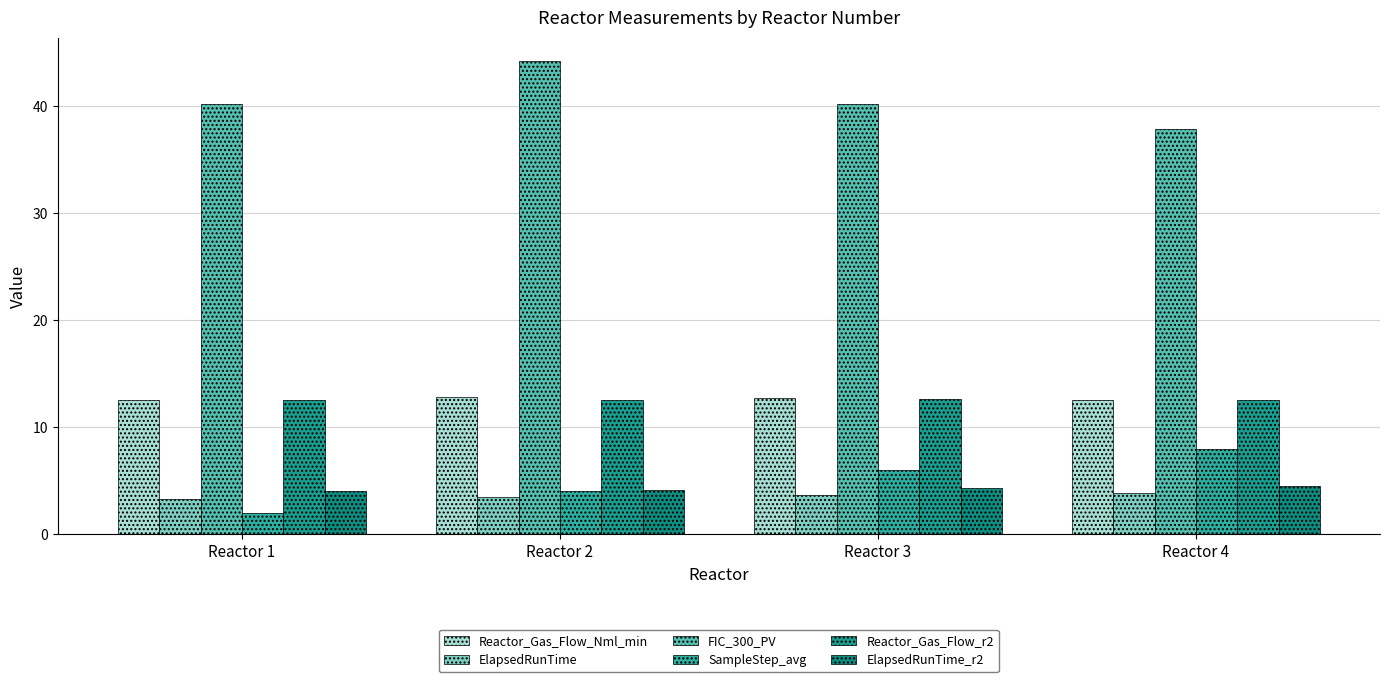

Between Reactor 2 and Reactor 4, which series saw the biggest shift?

FIC_300_PV